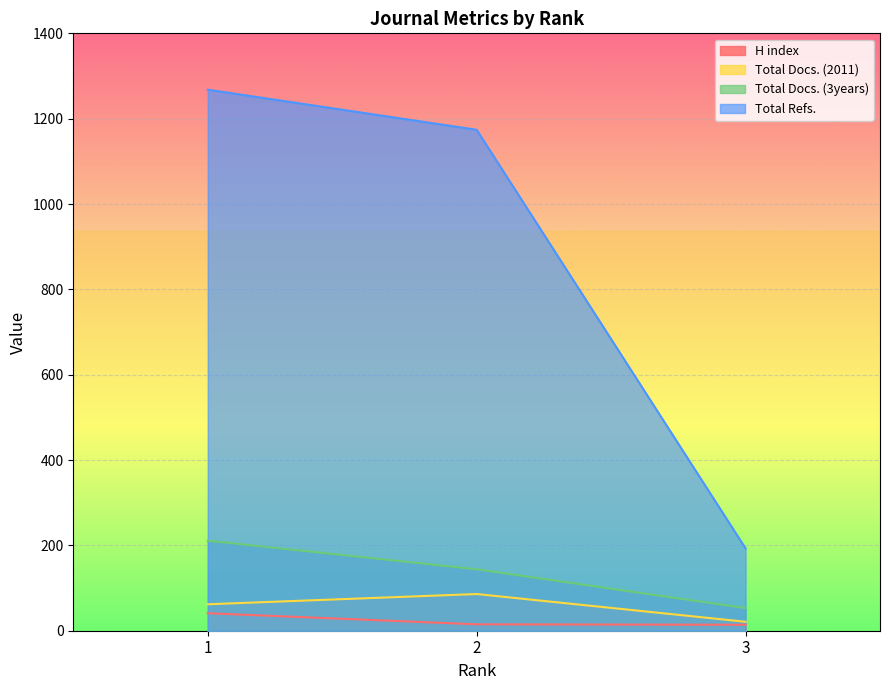

What is the difference between the maximum and minimum values in the Total Docs. (2011) series?

65